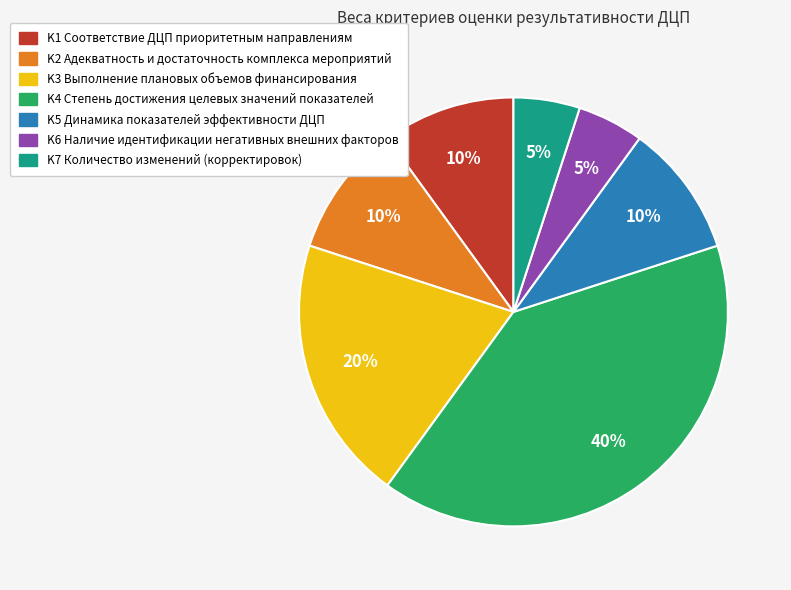

Does any single category account for the majority?

No